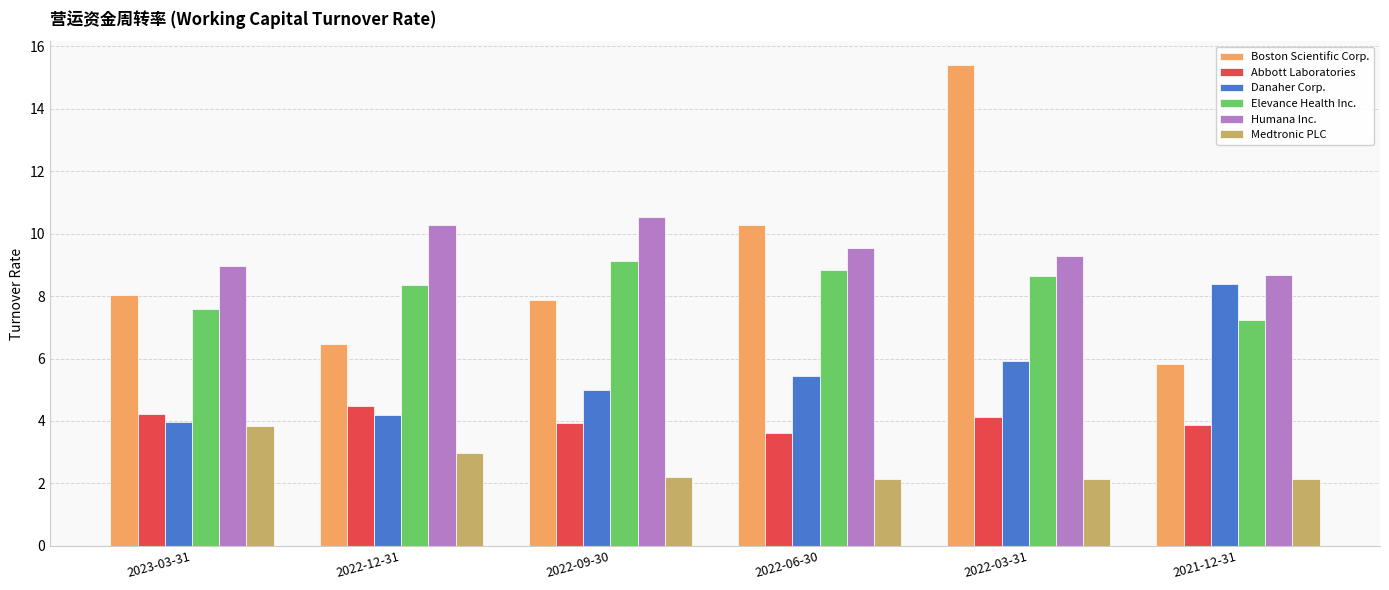

Is the value of Medtronic PLC at 2022-06-30 greater than the value of Humana Inc. at 2022-03-31?

No